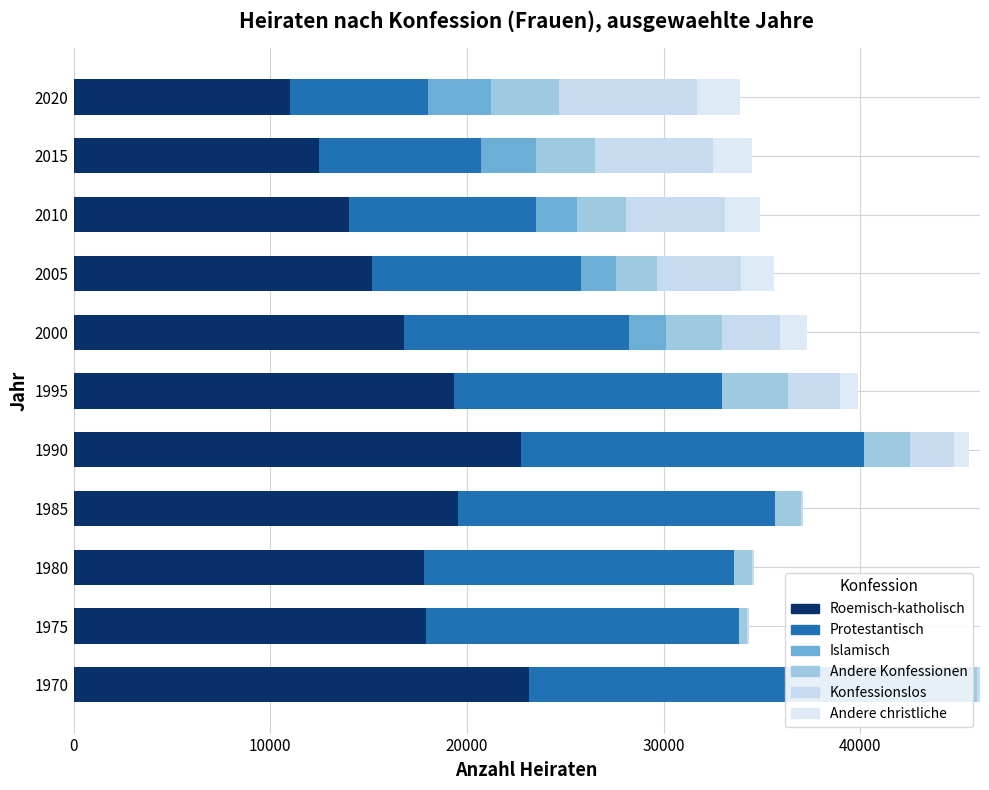

The Andere christliche series shows 1060 at 1970. True or false?

False